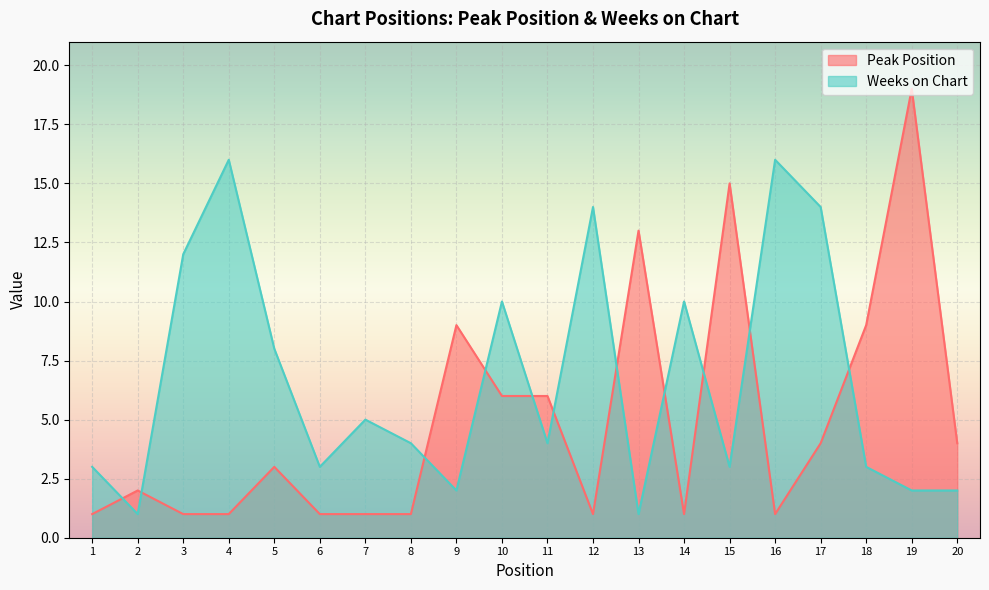

True or false: Peak Position and Weeks on Chart cross at least once.

True